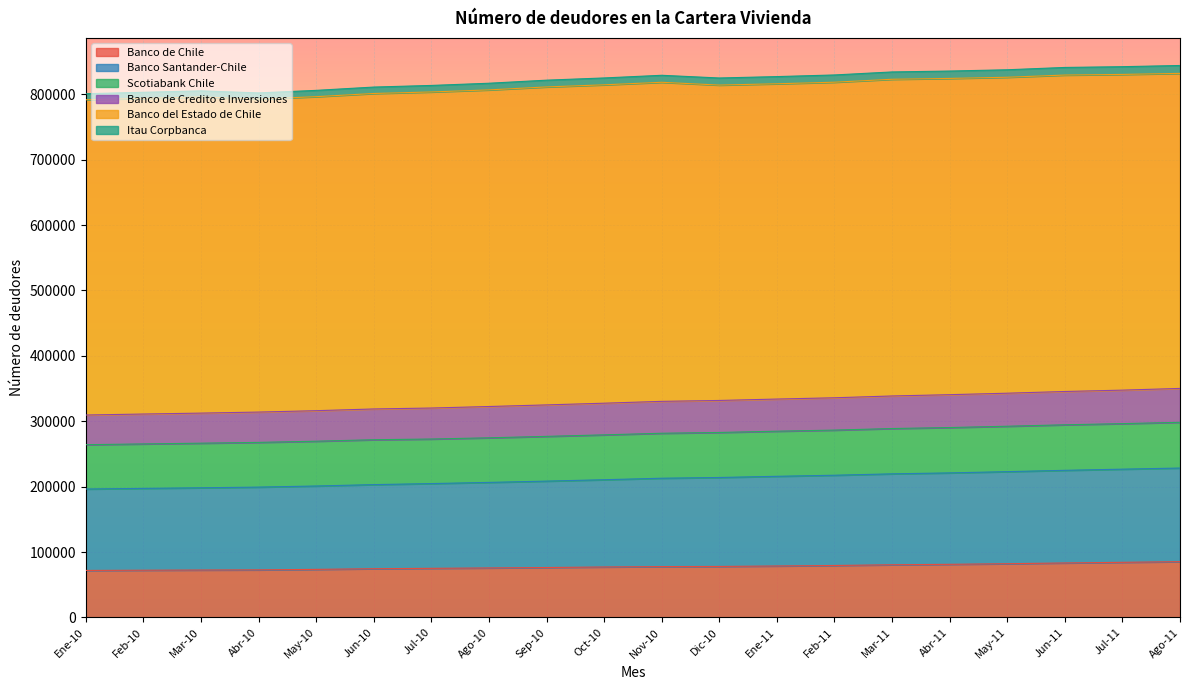

What is the maximum value for Banco de Chile?

85223